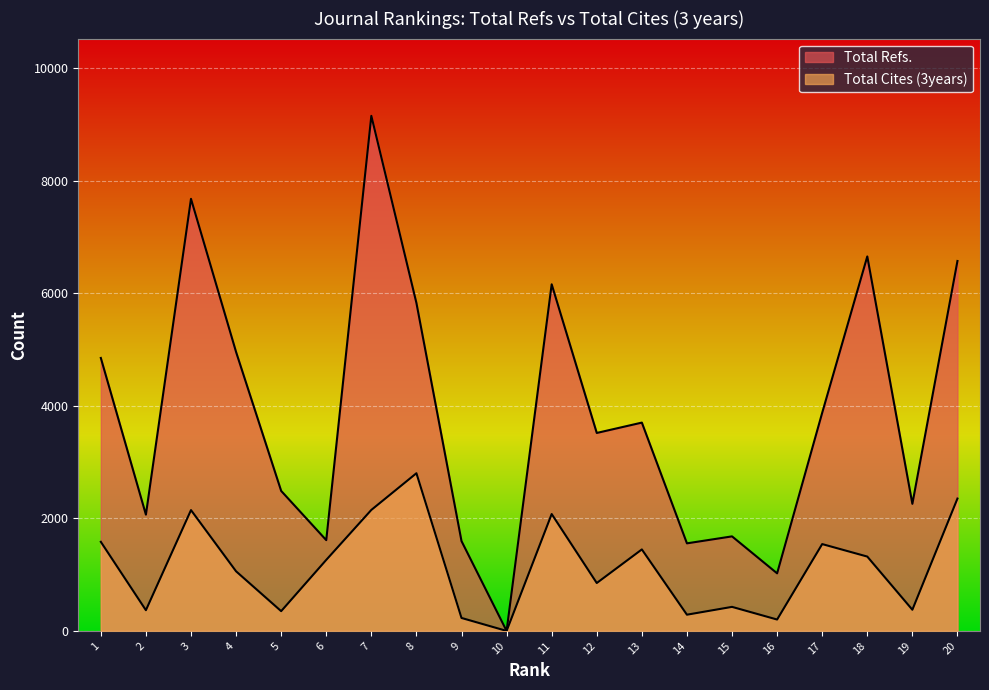

What is the difference between the Total Refs. values at 9 and 8?

4232